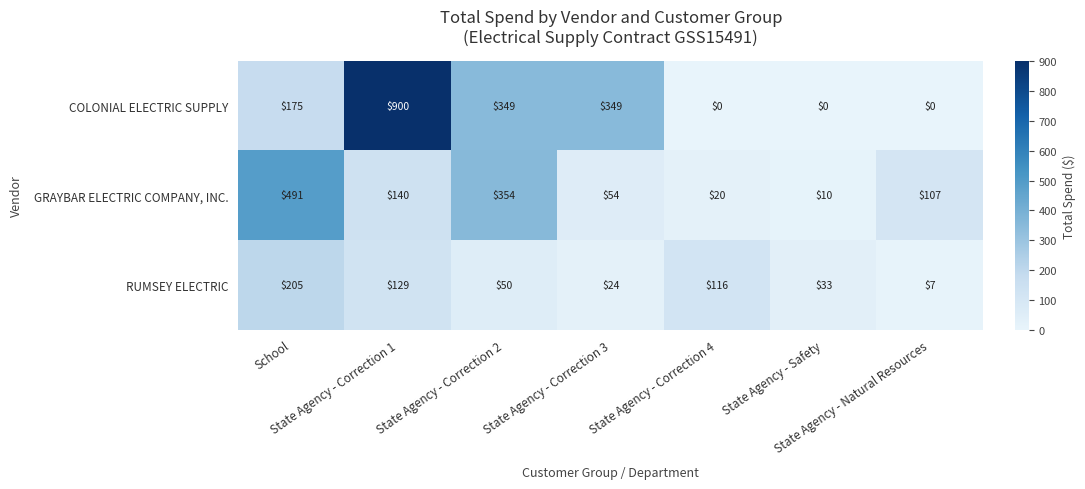

What is the difference between the maximum and second lowest values in the GRAYBAR ELECTRIC COMPANY, INC. series?

471